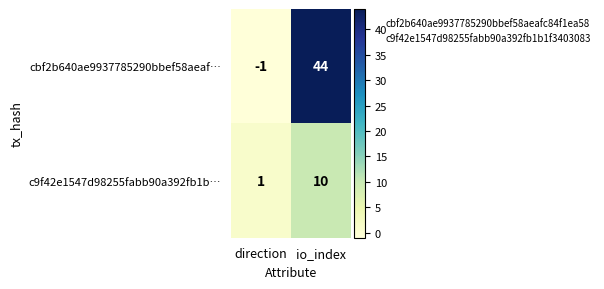

What is the difference between the cbf2b640ae9937785290bbef58aeaf… values at direction and io_index?

45